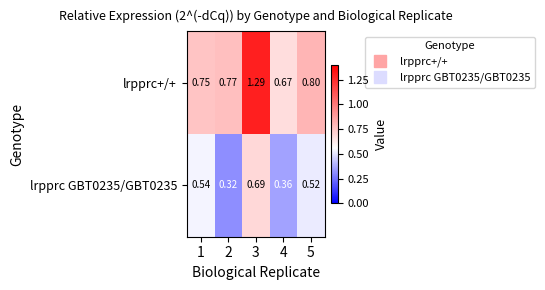

Which series has the largest range (max minus min)?

lrpprc+/+